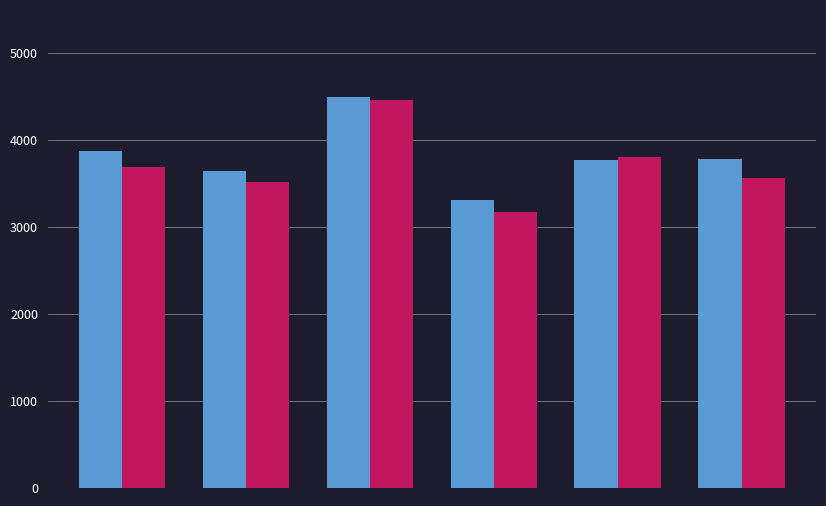

What is the maximum value shown in the chart?

4503